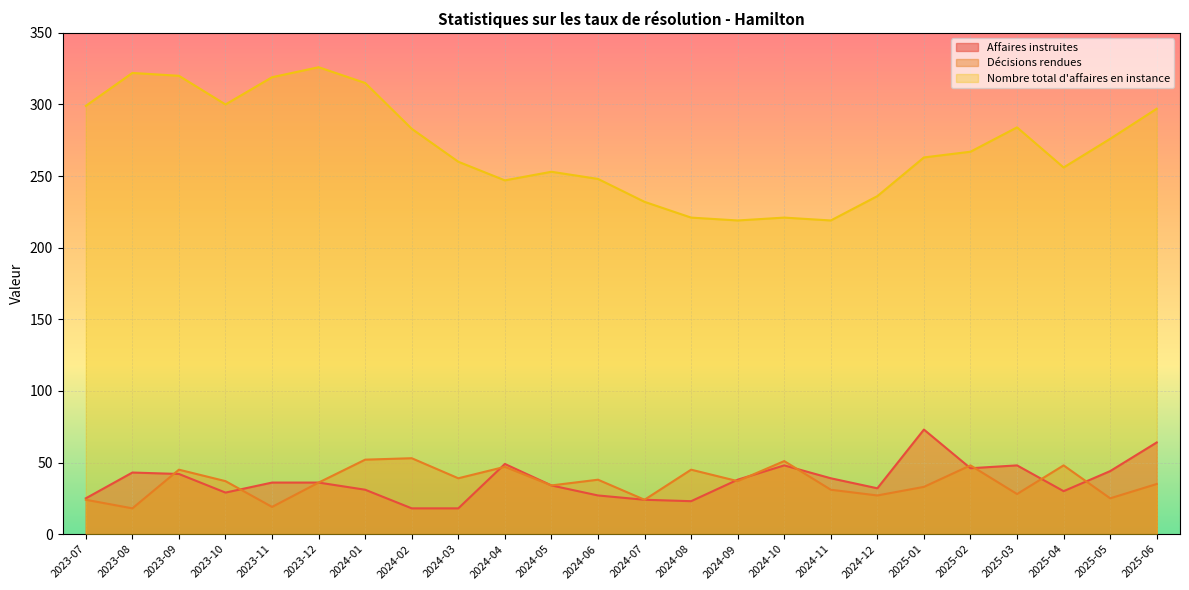

Count the number of categories in the chart.

24